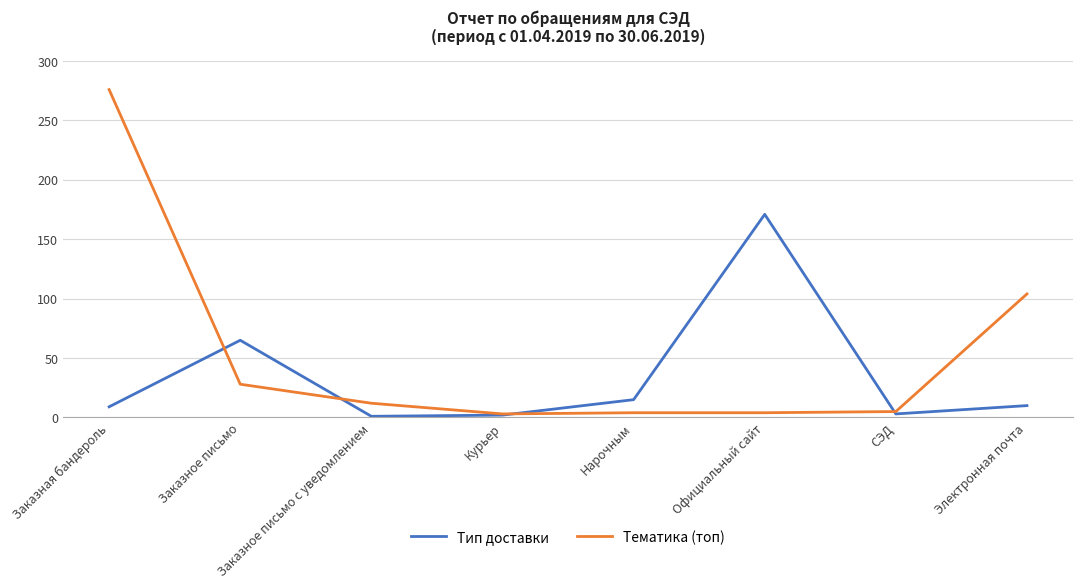

At which category is the sum across all series the highest?

Заказная бандероль